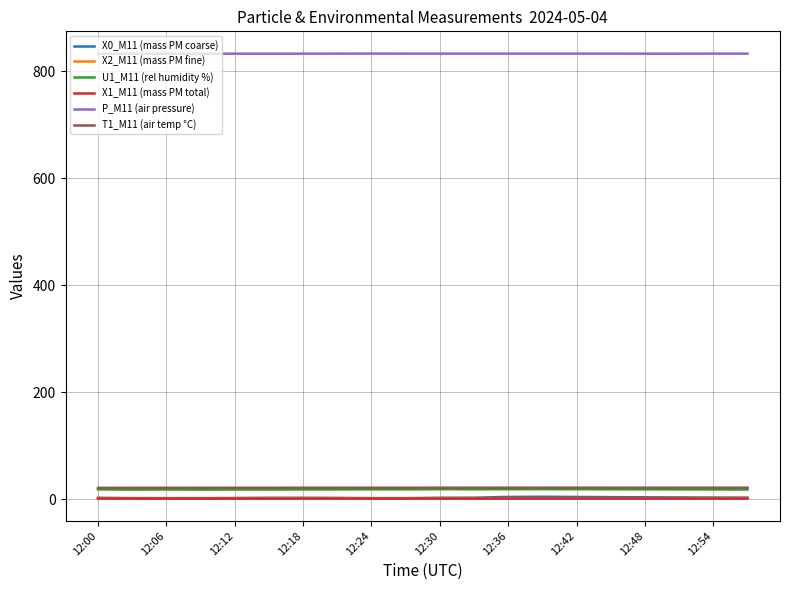

True or false: P_M11 (air pressure) and X0_M11 (mass PM coarse) intersect in this chart.

False